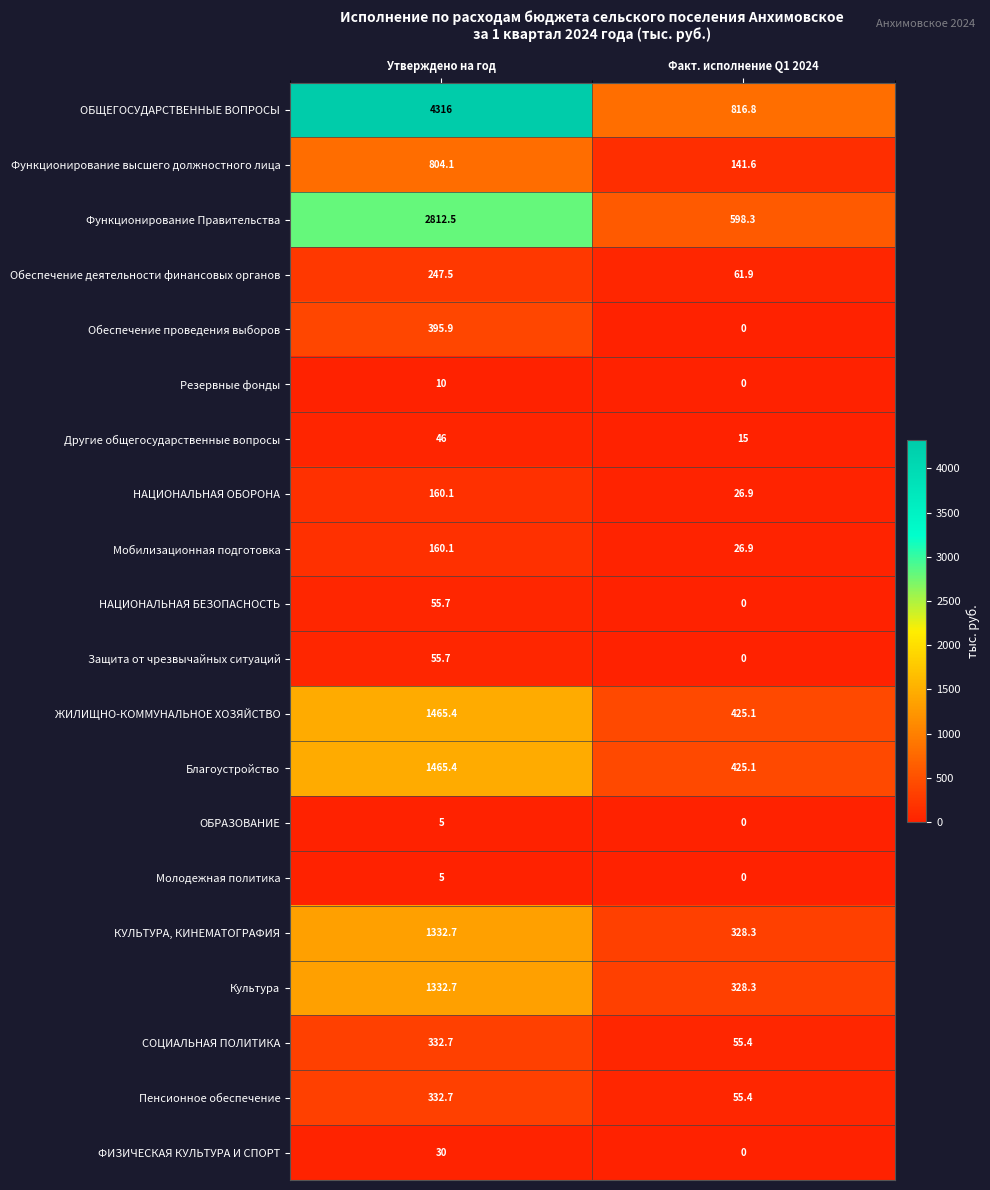

How many categories are shown in the chart?

2